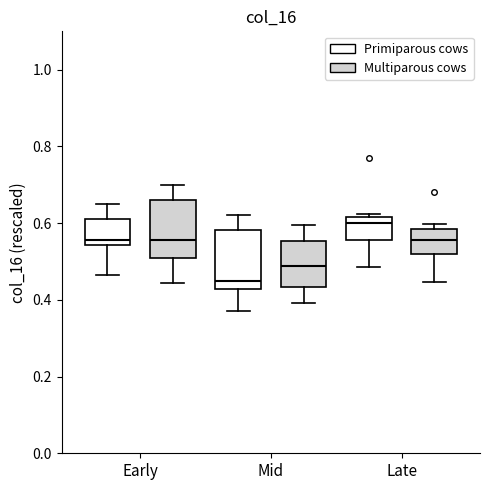

Which box has the lowest median line?

Mid (Primiparous cows)